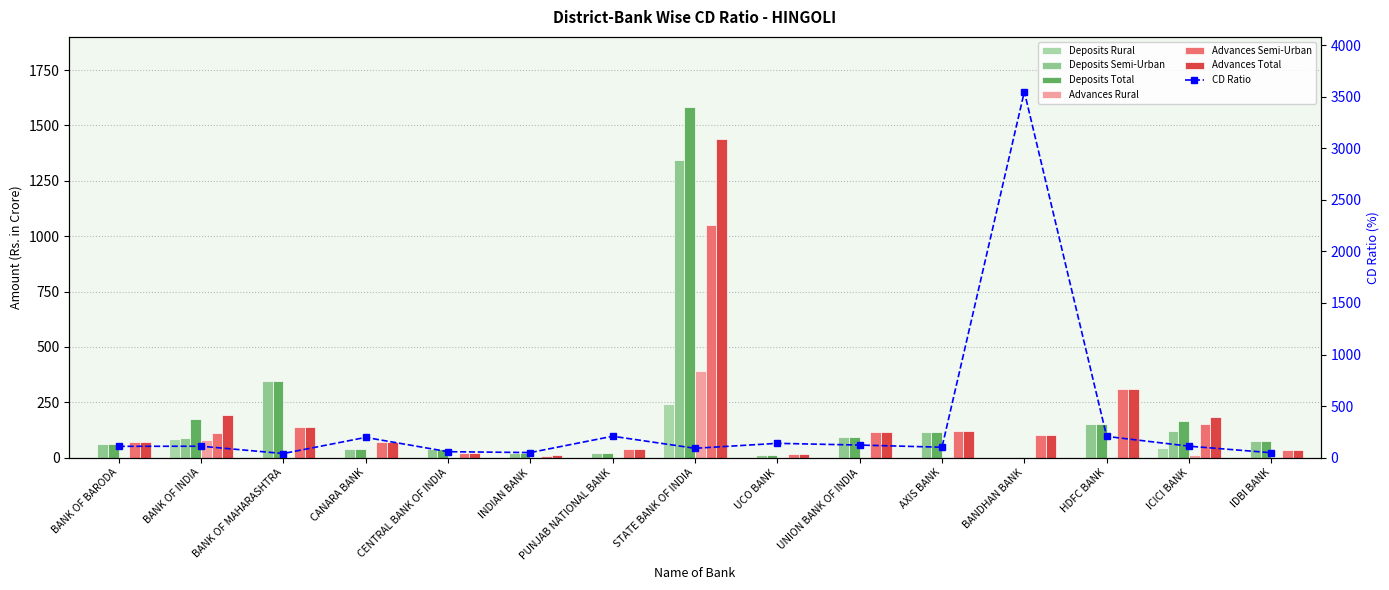

How many groups of bars are there?

15